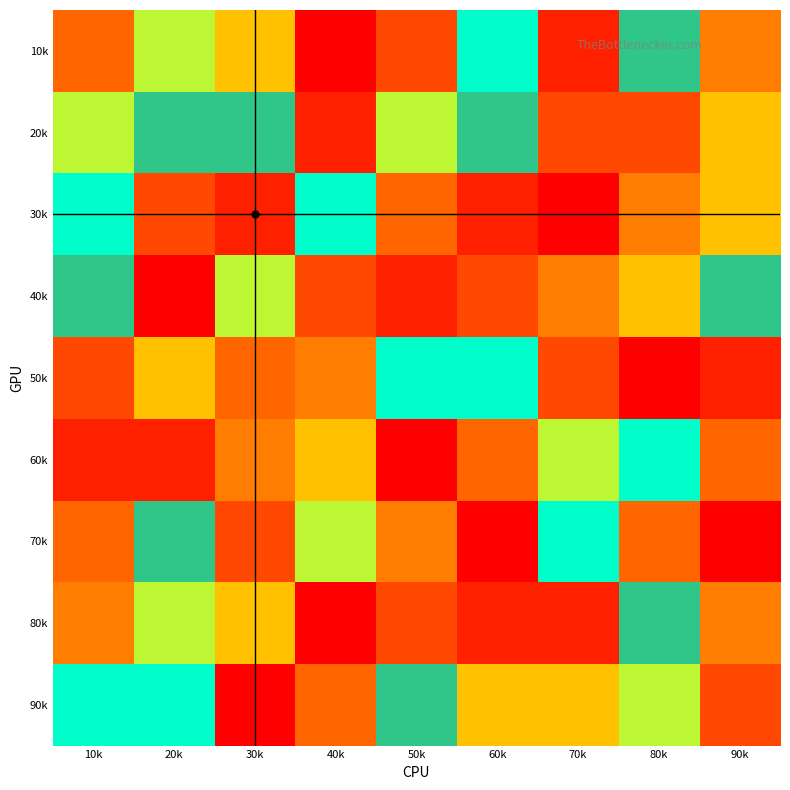

Reading left to right, extract all data points from this chart.

10k: 10k=9	20k=6	30k=5	40k=1	50k=3	60k=7	70k=2	80k=8	90k=4
20k: 10k=6	20k=8	30k=8	40k=2	50k=6	60k=8	70k=3	80k=3	90k=5
30k: 10k=7	20k=3	30k=2	40k=7	50k=9	60k=2	70k=1	80k=4	90k=5
40k: 10k=8	20k=1	30k=6	40k=3	50k=2	60k=3	70k=4	80k=5	90k=8
50k: 10k=3	20k=5	30k=9	40k=4	50k=7	60k=7	70k=3	80k=1	90k=2
60k: 10k=2	20k=2	30k=4	40k=5	50k=1	60k=9	70k=6	80k=7	90k=9
70k: 10k=9	20k=8	30k=3	40k=6	50k=4	60k=1	70k=7	80k=9	90k=1
80k: 10k=4	20k=6	30k=5	40k=1	50k=3	60k=2	70k=2	80k=8	90k=4
90k: 10k=7	20k=7	30k=1	40k=9	50k=8	60k=5	70k=5	80k=6	90k=3